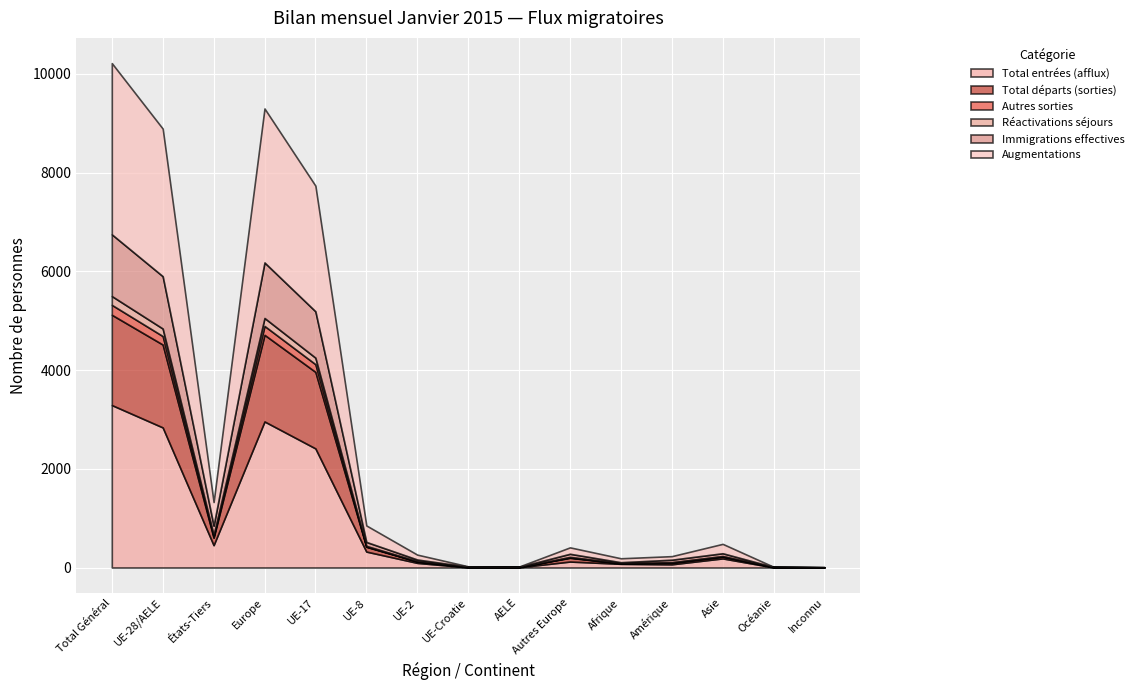

At which category does Total entrées (afflux) reach its first local peak?

Europe